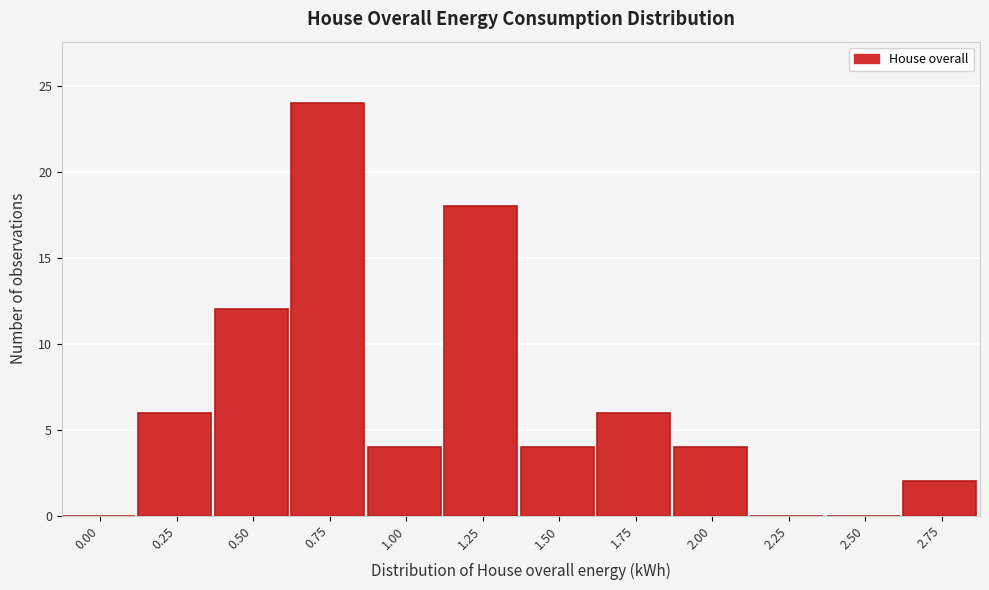

Reading right to left, transcribe all the data shown in this chart.

2.75=2	2.50=0	2.25=0	2.00=4	1.75=6	1.50=4	1.25=18	1.00=4	0.75=24	0.50=12	0.25=6	0.00=0